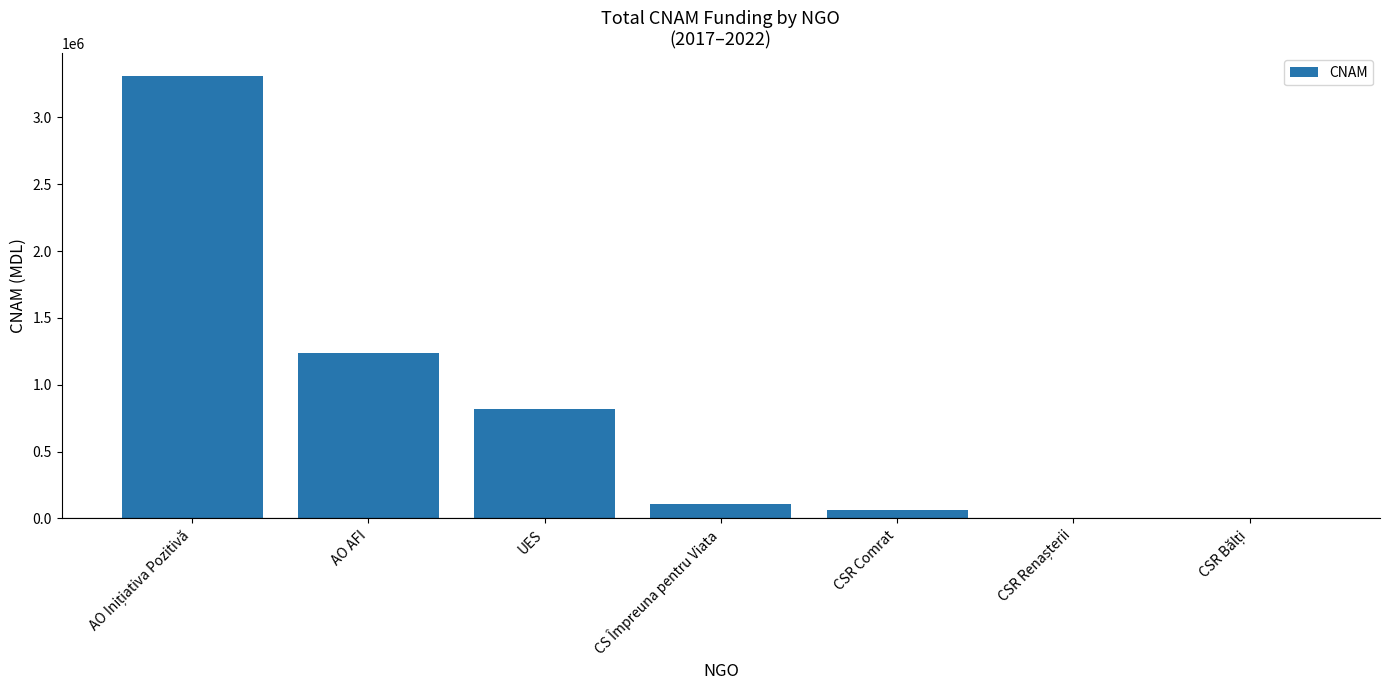

Which has a higher value, CS Împreuna pentru Viata or AO AFI?

AO AFI